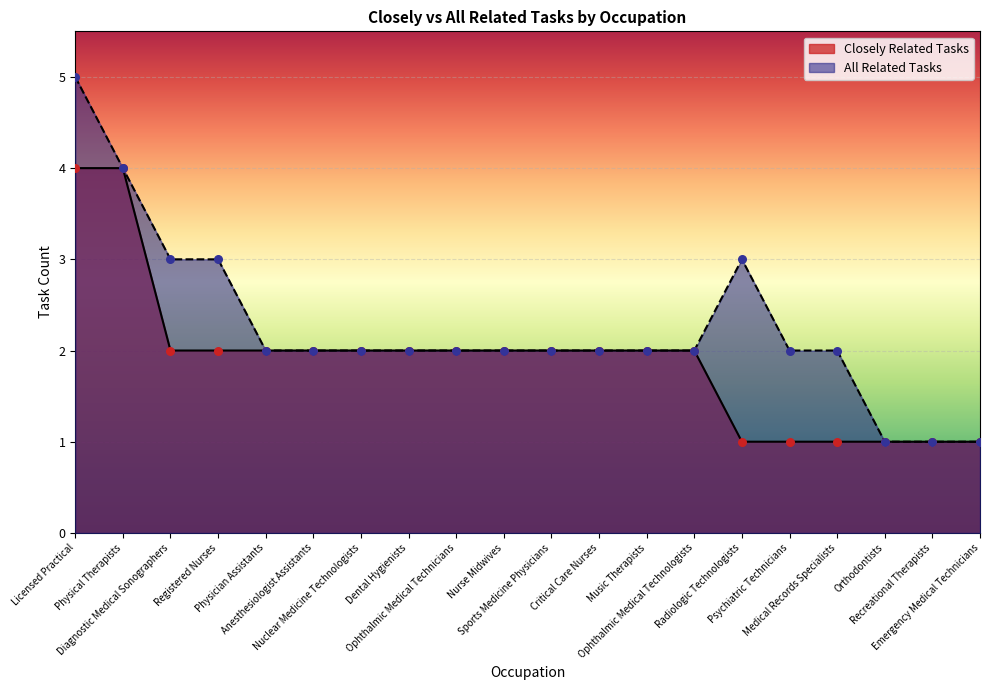

Which series has the largest total across all categories?

All Related Tasks